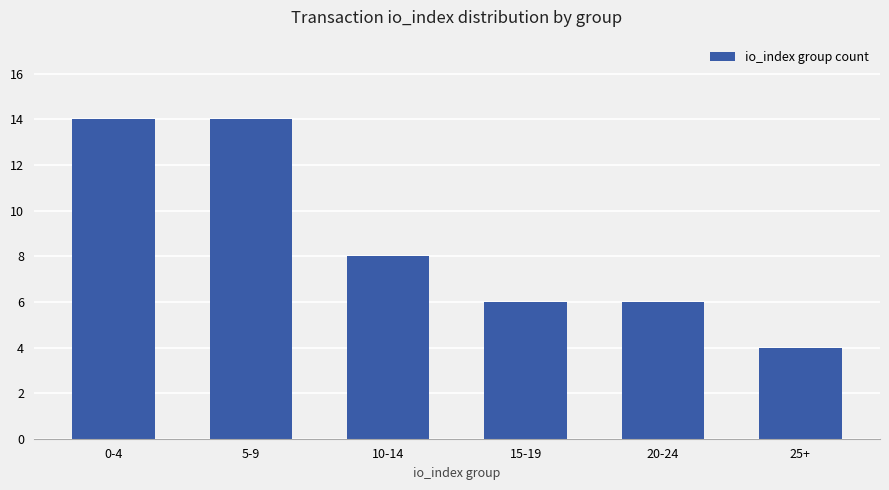

What is the maximum value shown in the chart?

14